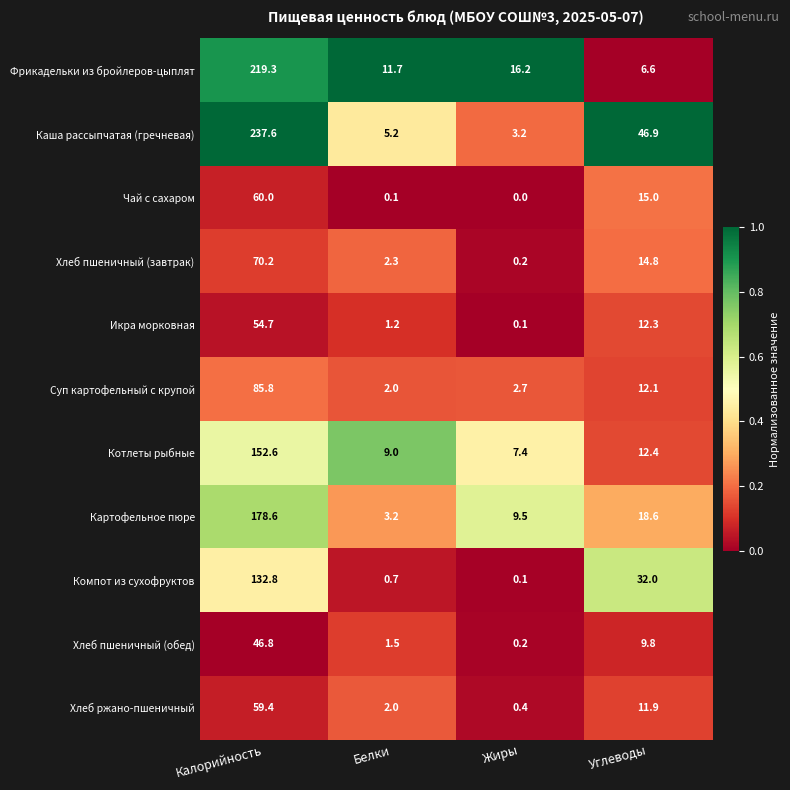

What is the lowest value of the Фрикадельки из бройлеров-цыплят series?

6.6